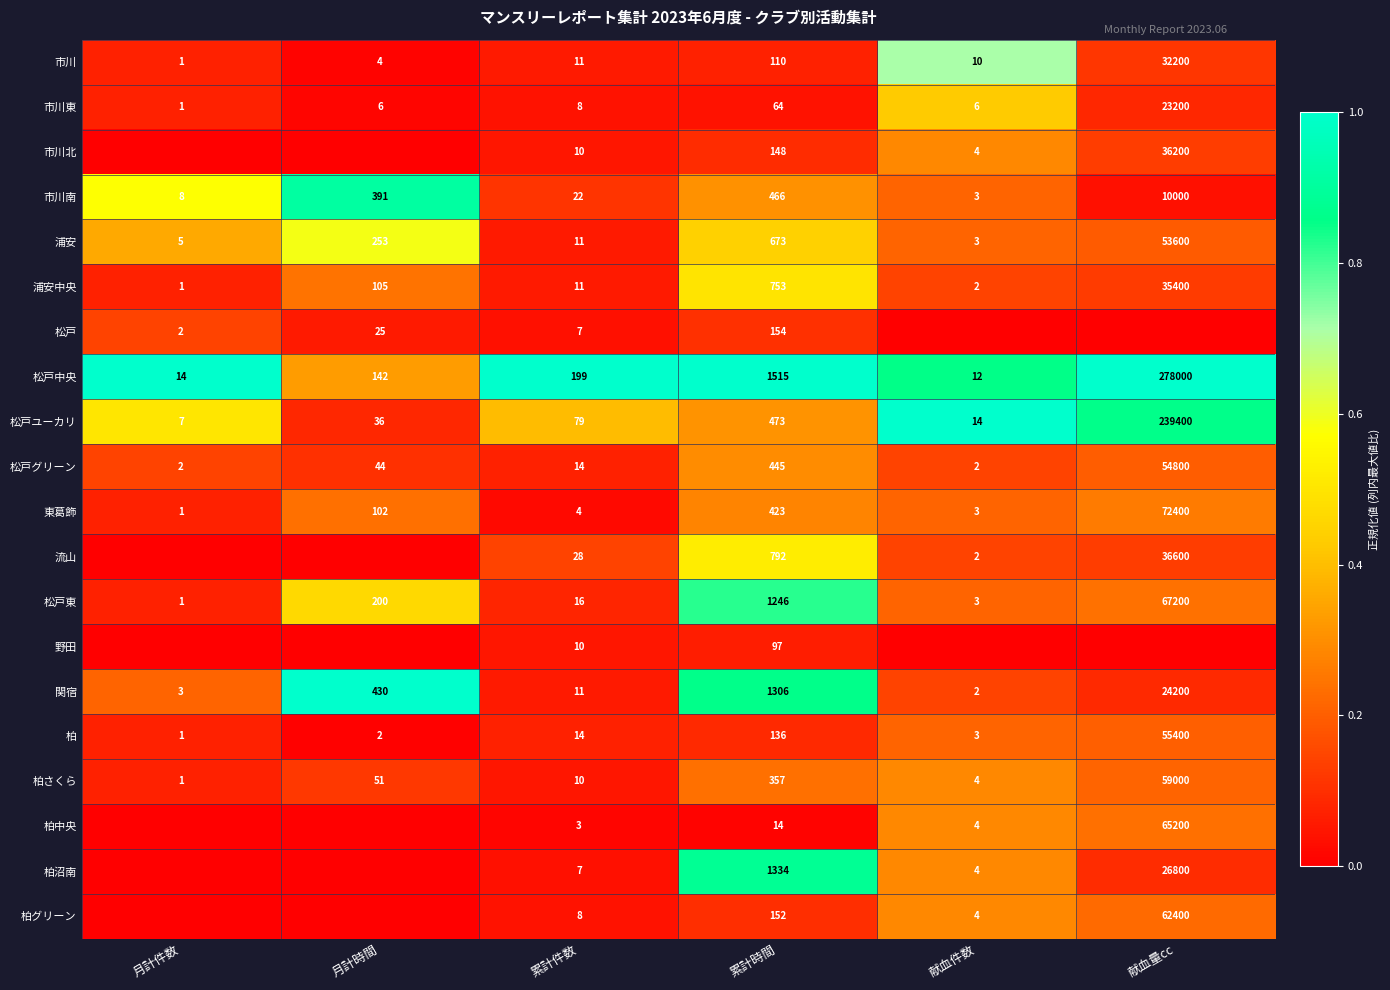

What is the maximum value for 浦安中央?

35400